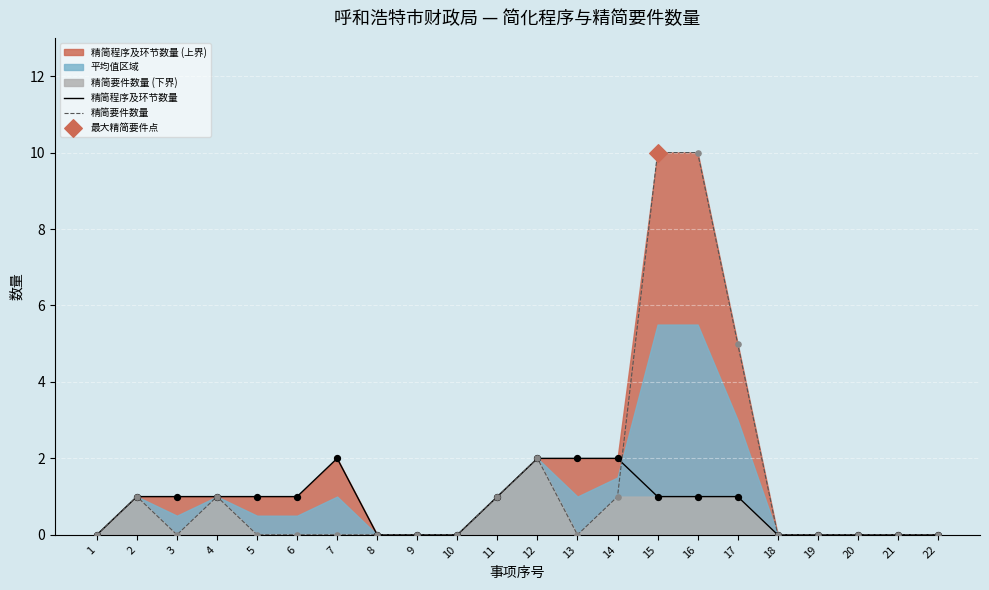

Which series has the largest Y range (max minus min)?

精简要件数量